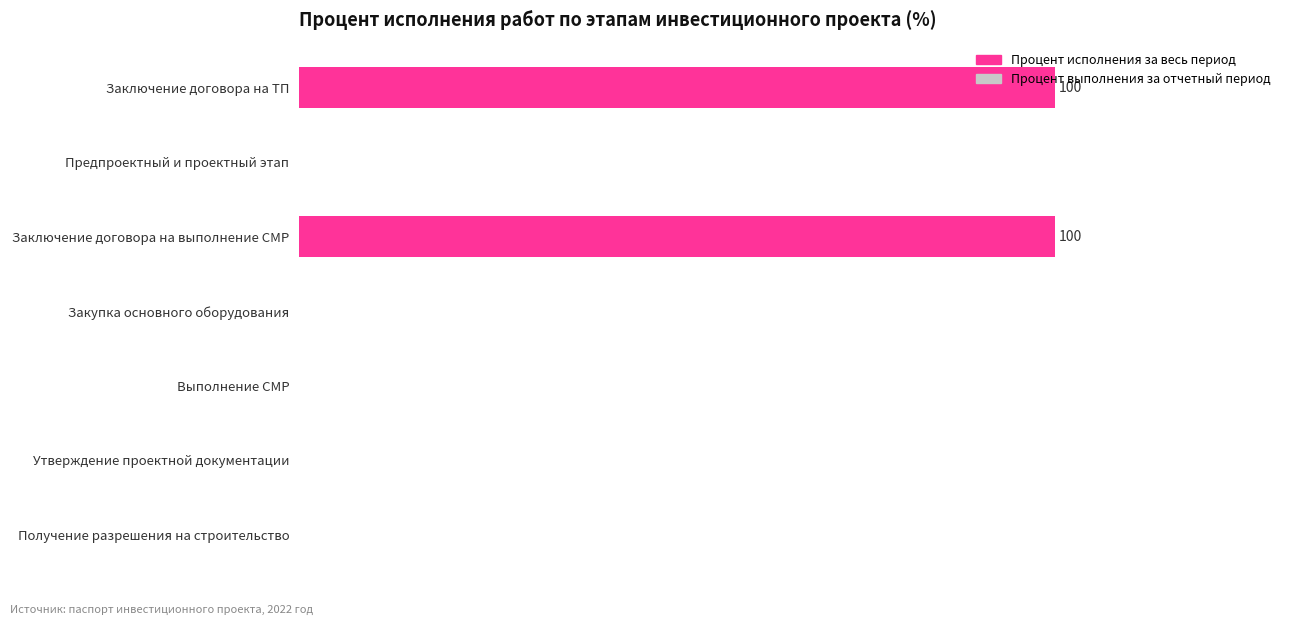

What is the maximum value shown in the chart?

100.0